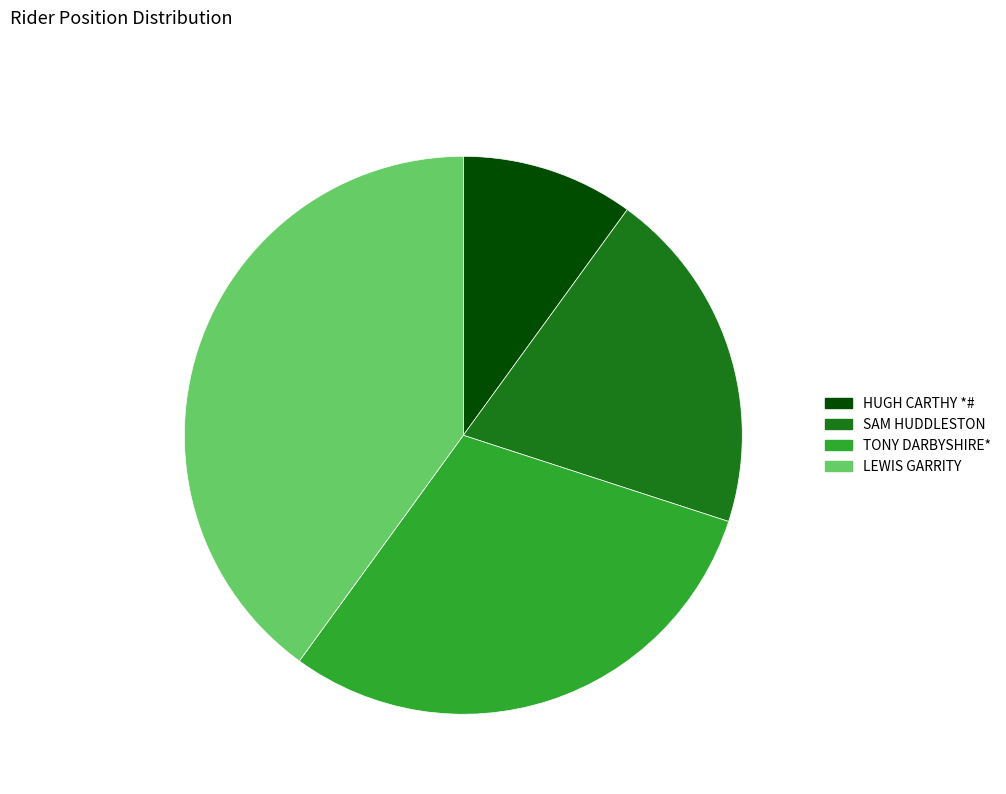

What is the largest slice in the pie chart?

LEWIS GARRITY